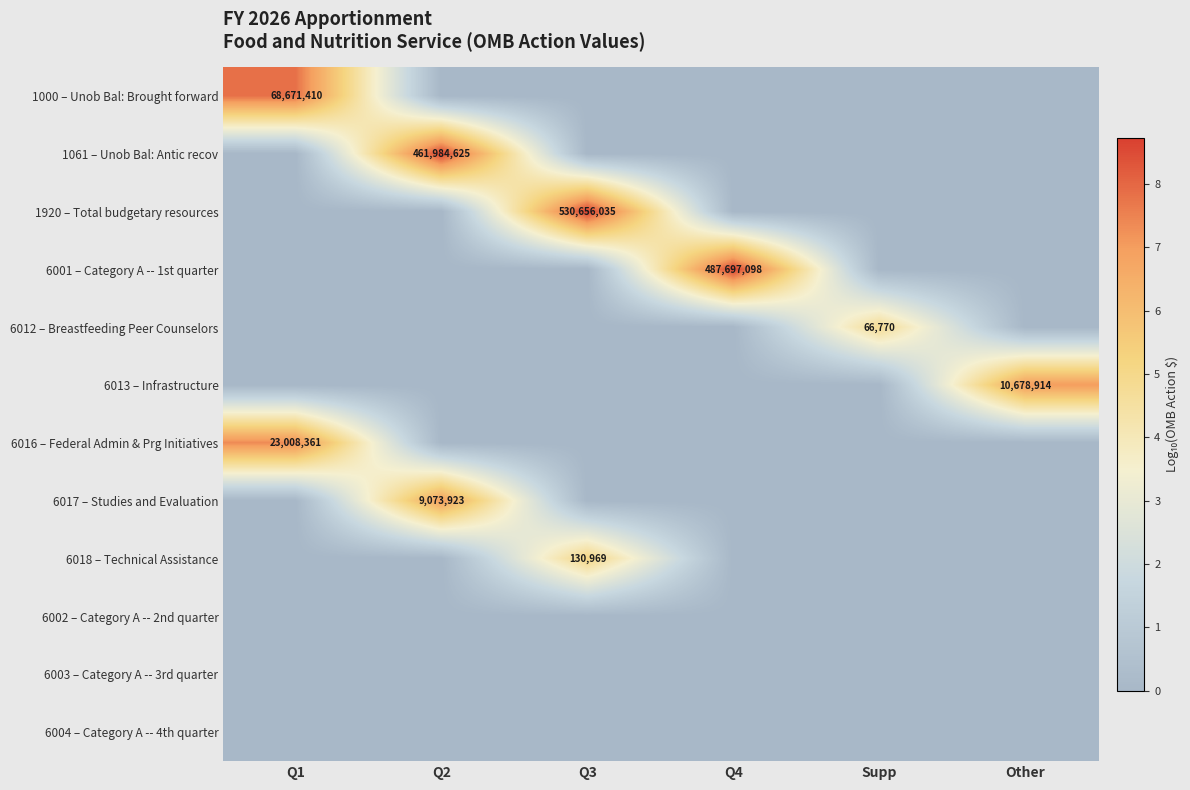

What is the spread (max minus min) of values at Supp?

4.8